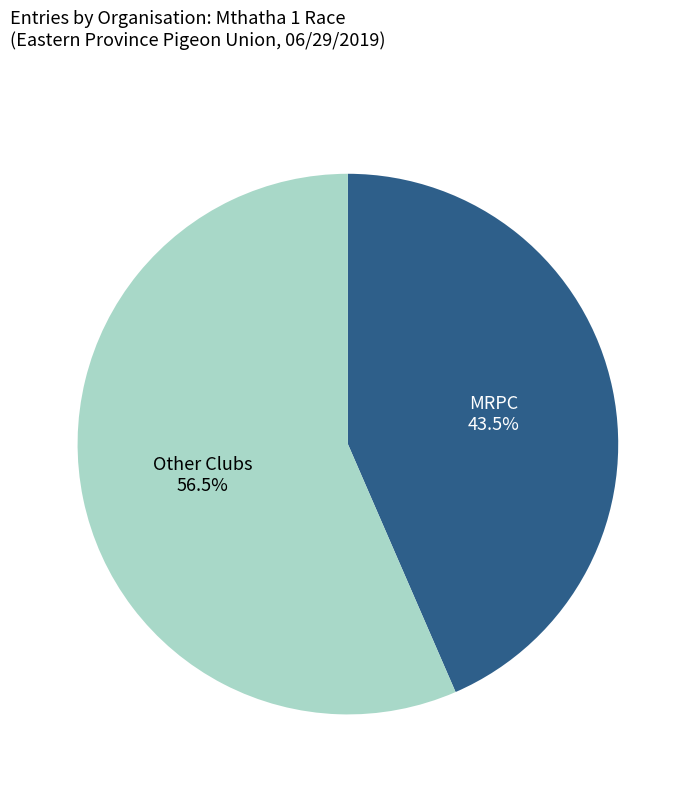

Is the sum of Other Clubs and MRPC greater than half?

Yes